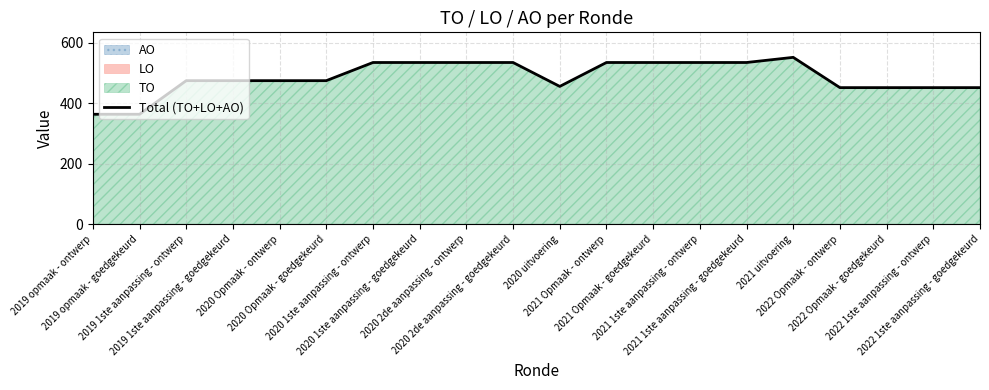

Between 2020 2de aanpassing - goedgekeurd and 2019 1ste aanpassing - ontwerp, which is larger?

2020 2de aanpassing - goedgekeurd